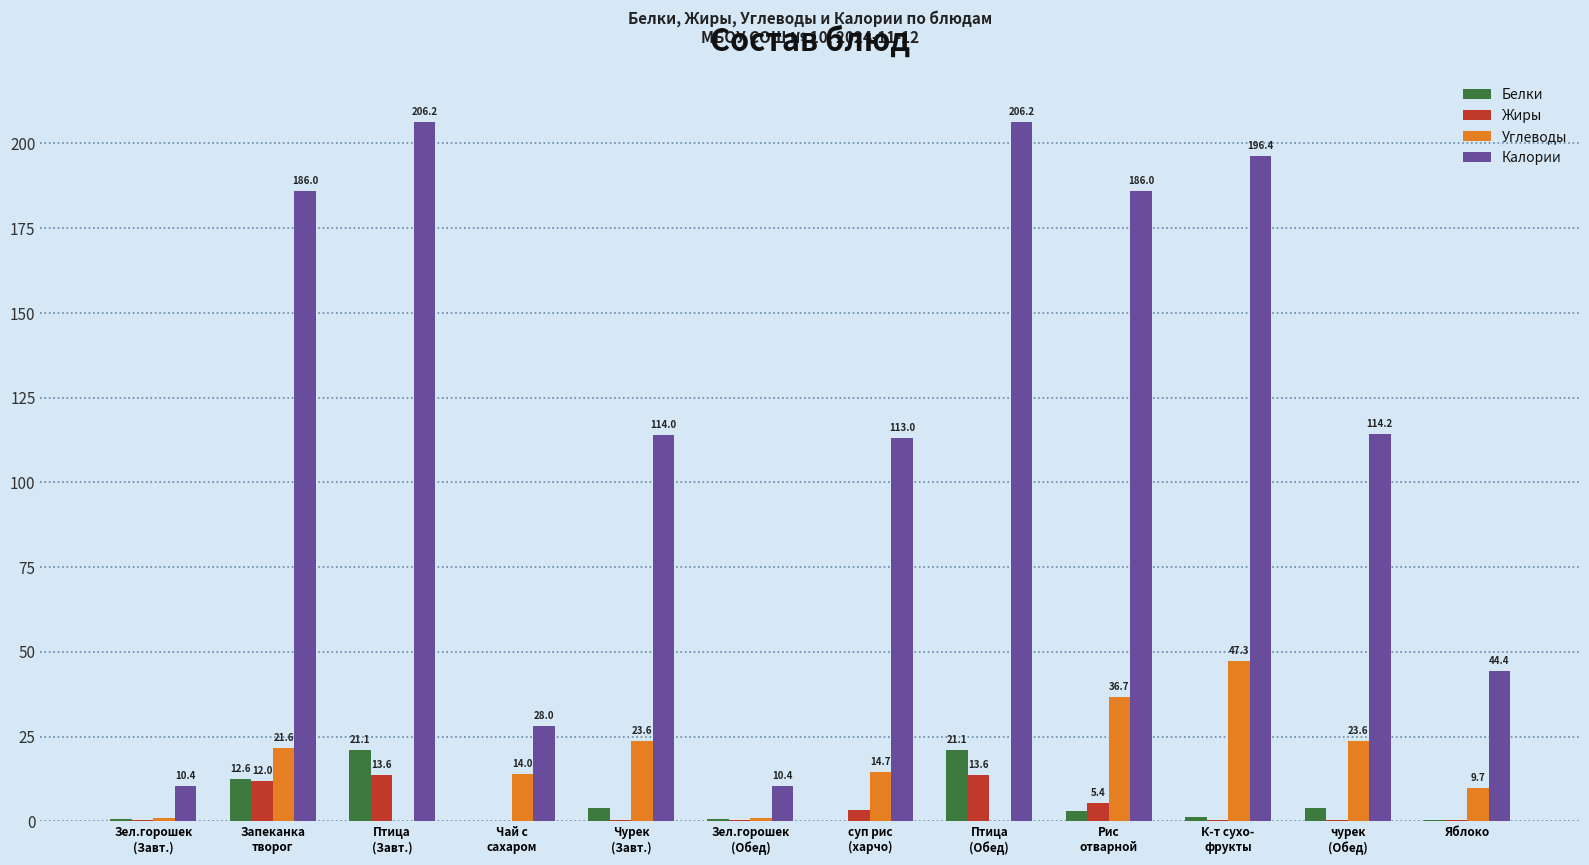

At which category is the sum across all series the highest?

К-т сухо-
фрукты